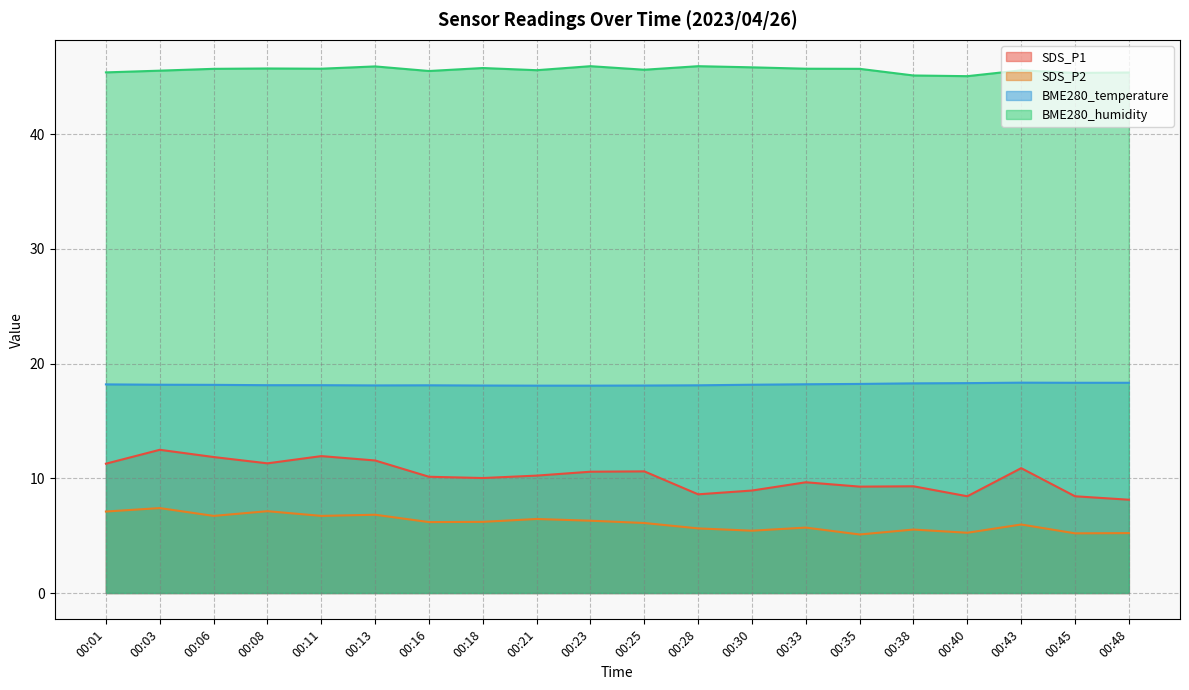

What is the difference between the maximum and minimum values in the SDS_P1 series?

4.3